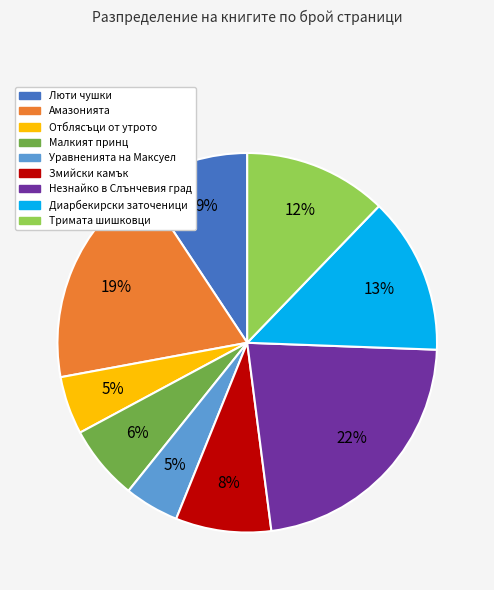

To the nearest percent, what is the average slice percentage?

11%